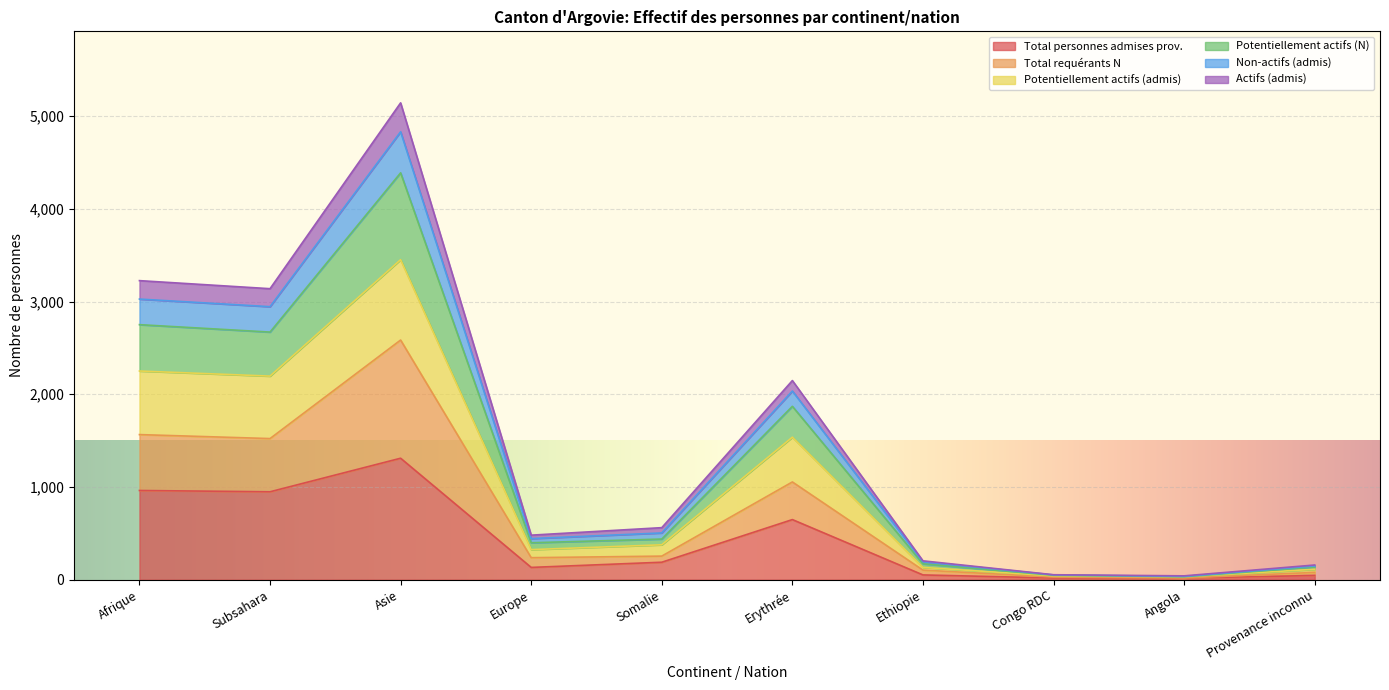

What is the highest value of the Total personnes admises prov. series?

1310